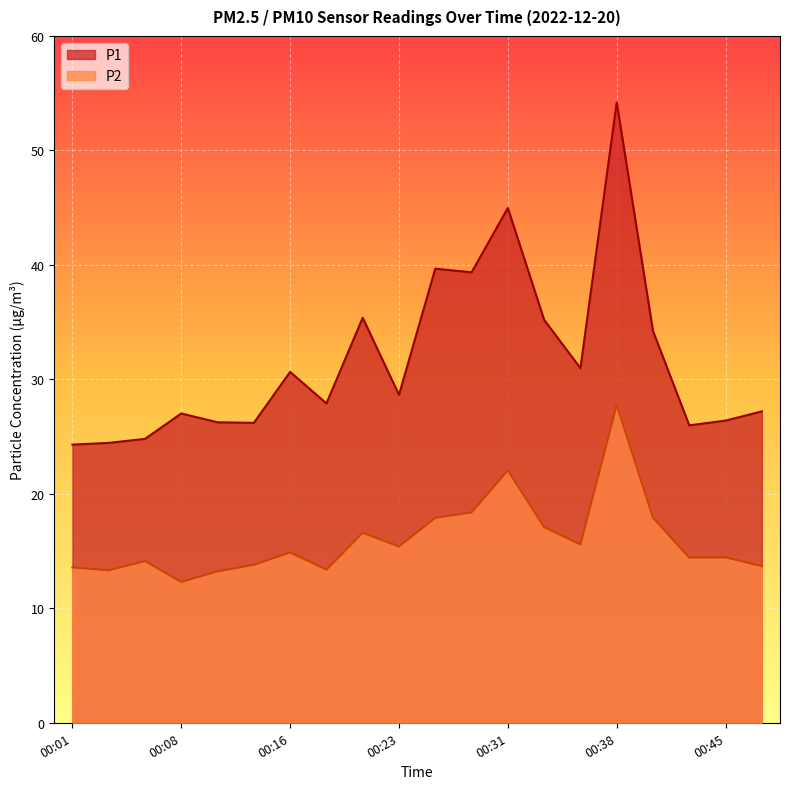

What is the difference between the maximum and minimum values in the P1 series?

29.9